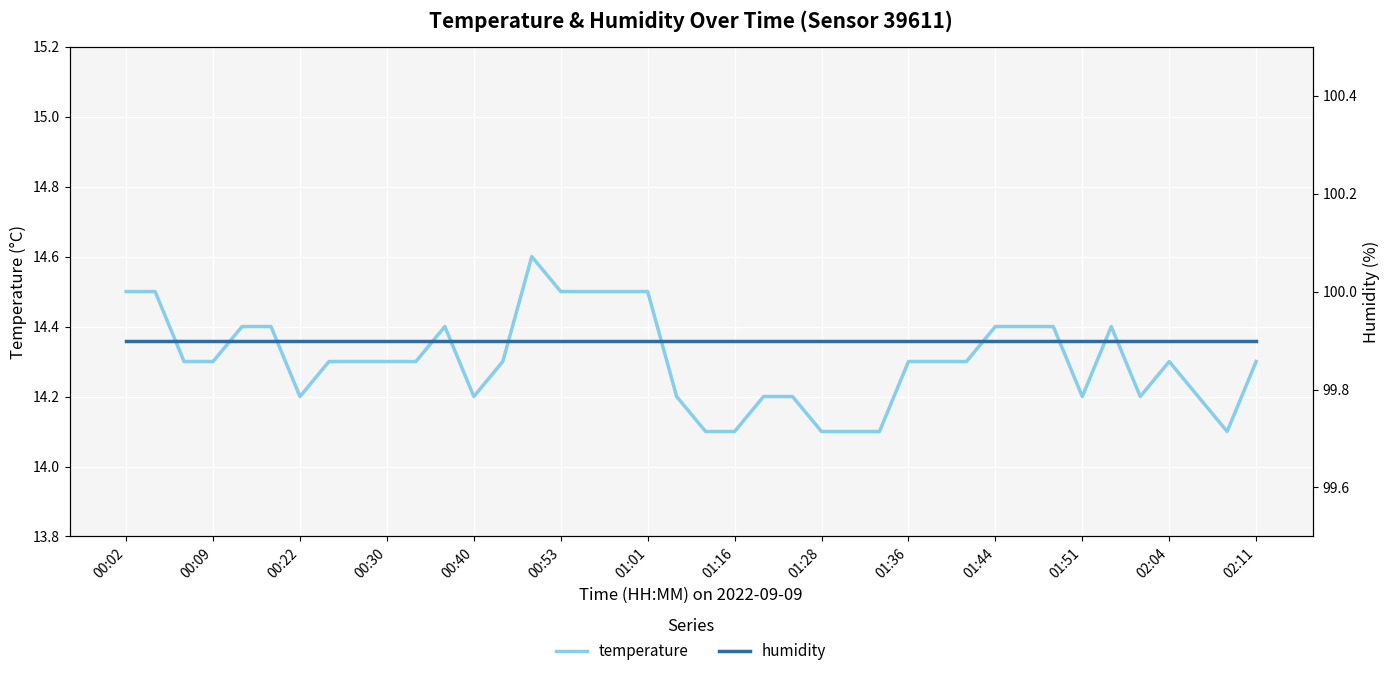

The temperature series shows 9.4 at 19. True or false?

False